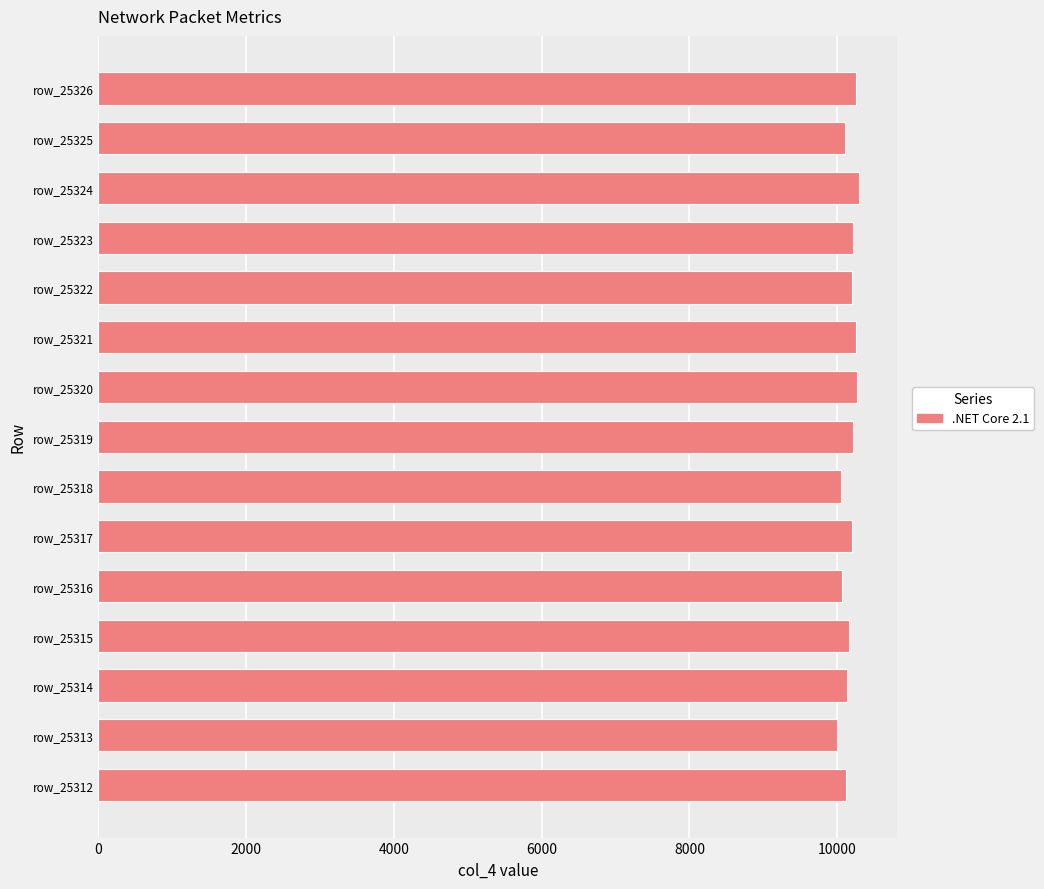

What is the sum of the values at row_25320 and row_25319?

20482